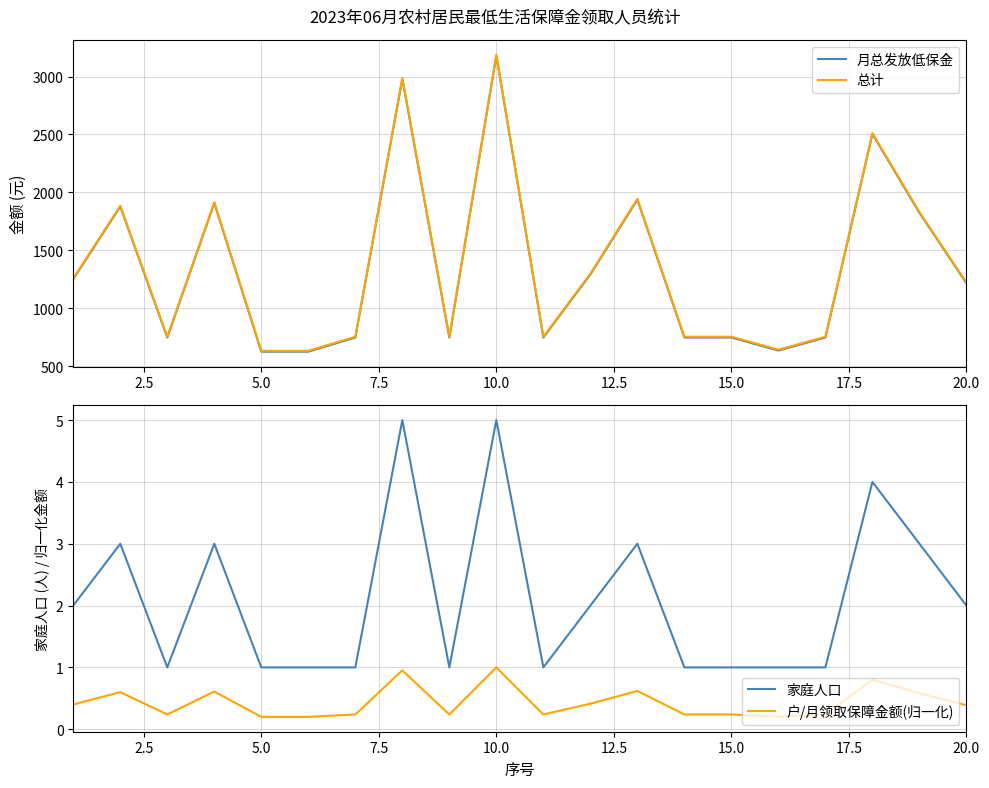

Reading right to left, extract all data points from this chart.

月总发放低保金: 1216.0	1824.0	2504.0	748.0	636.0	748.0	748.0	1938.0	1292.0	748.0	3180.0	748.0	2980.0	748.0	626.0	626.0	1908.0	748.0	1878.0	1252.0
总计: 1222.9	1830.9	2510.9	754.9	642.9	754.9	754.9	1944.9	1298.9	754.9	3186.9	754.9	2986.9	754.9	632.9	632.9	1914.9	754.9	1884.9	1258.9
家庭人口: 2.0	3.0	4.0	1.0	1.0	1.0	1.0	3.0	2.0	1.0	5.0	1.0	5.0	1.0	1.0	1.0	3.0	1.0	3.0	2.0
户/月领取保障金额(归一化): 0.4	0.6	0.8	0.2	0.2	0.2	0.2	0.6	0.4	0.2	1.0	0.2	1.0	0.2	0.2	0.2	0.6	0.2	0.6	0.4